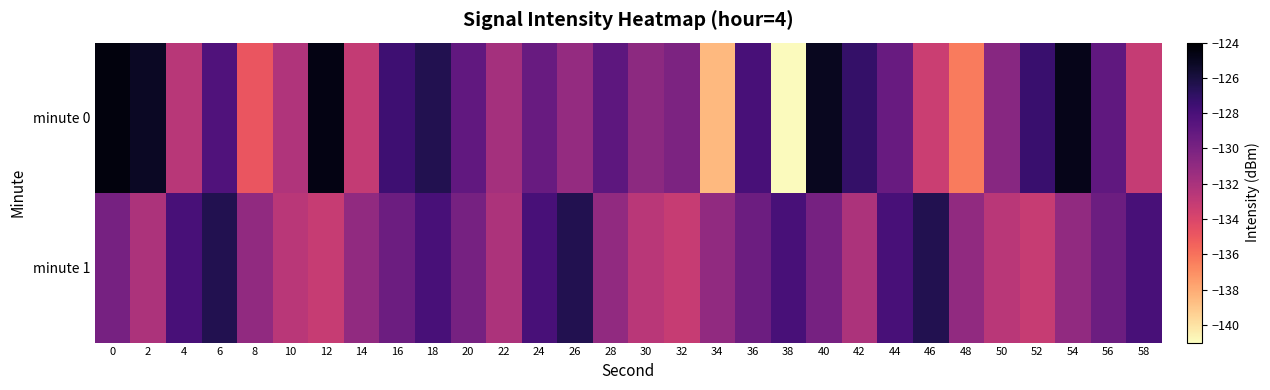

Reading right to left, extract all data points from this chart.

minute 0: 58=-133.1	56=-129.0	54=-124.9	52=-127.4	50=-130.6	48=-136.3	46=-133.3	44=-129.2	42=-127.2	40=-125.0	38=-140.9	36=-127.9	34=-138.5	32=-130.1	30=-130.8	28=-128.8	26=-131.2	24=-129.3	22=-131.8	20=-129.0	18=-126.4	16=-127.6	14=-133.0	12=-124.6	10=-132.2	8=-134.9	6=-128.3	4=-132.6	2=-125.2	0=-124.4
minute 1: 58=-127.9	56=-129.5	54=-131.0	52=-133.2	50=-132.6	48=-131.0	46=-126.4	44=-127.9	42=-132.2	40=-129.9	38=-127.9	36=-129.5	34=-131.0	32=-133.2	30=-132.6	28=-131.0	26=-126.4	24=-127.9	22=-132.2	20=-129.9	18=-127.9	16=-129.5	14=-131.0	12=-133.2	10=-132.6	8=-131.0	6=-126.4	4=-127.9	2=-132.2	0=-129.9